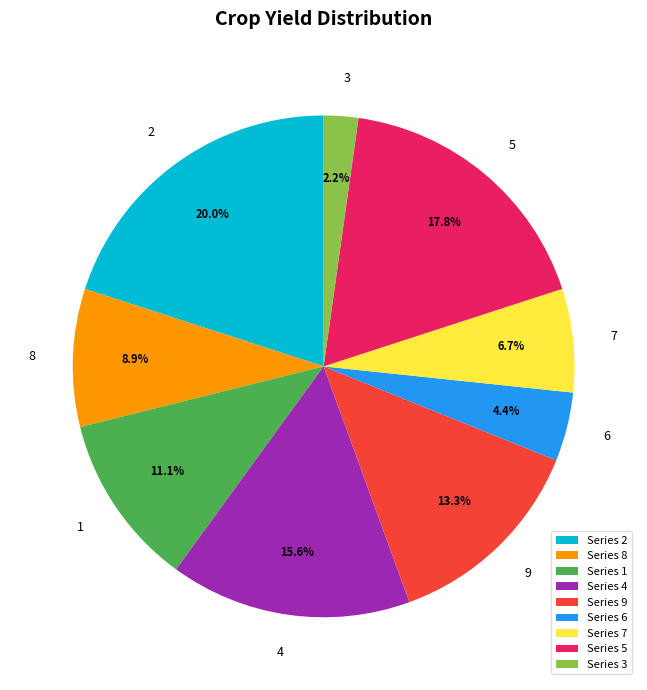

True or false: 5 accounts for 32% of the total.

False